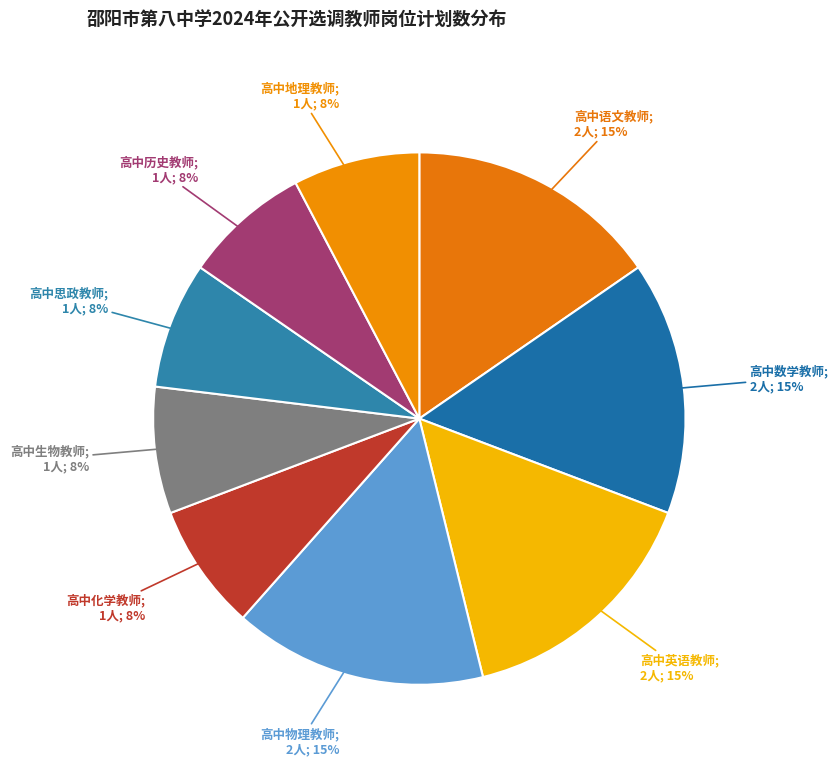

Which slice is the smallest?

高中化学教师